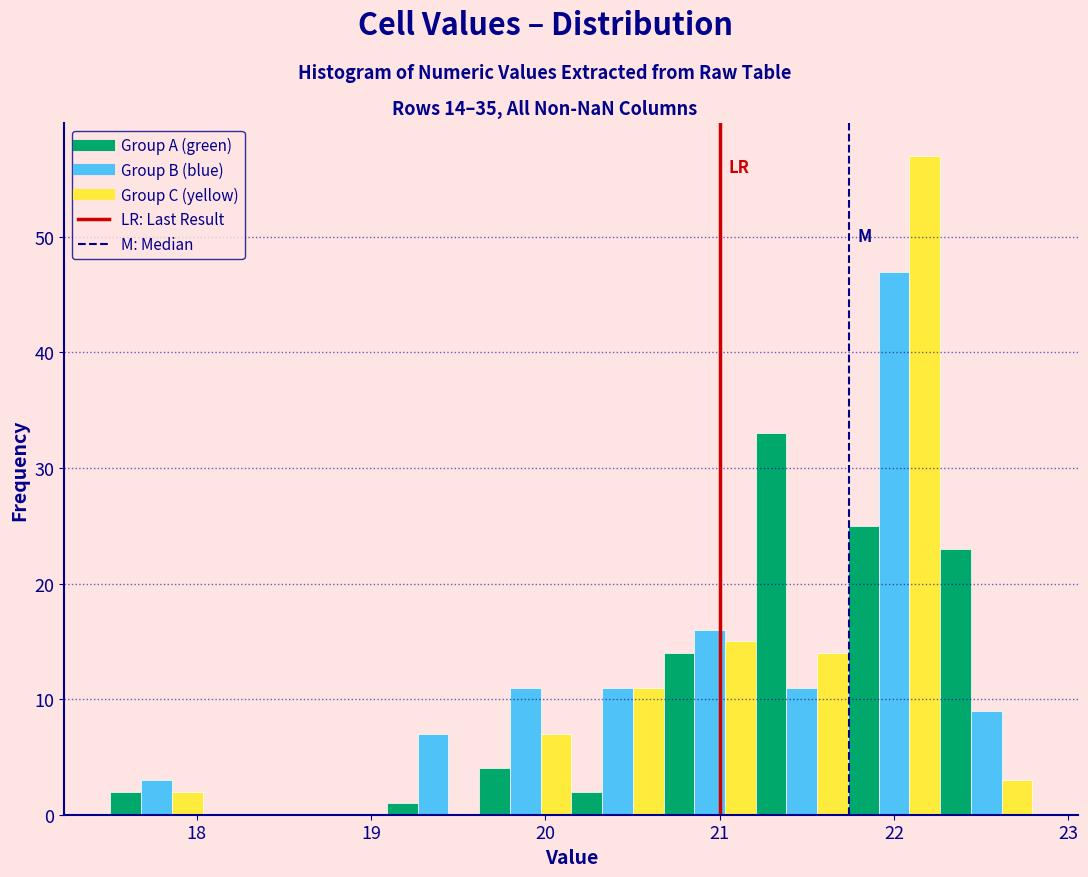

Around what value on the x-axis is the tallest bar? Give the approximate position of its centre, as read against the axis.

22.2